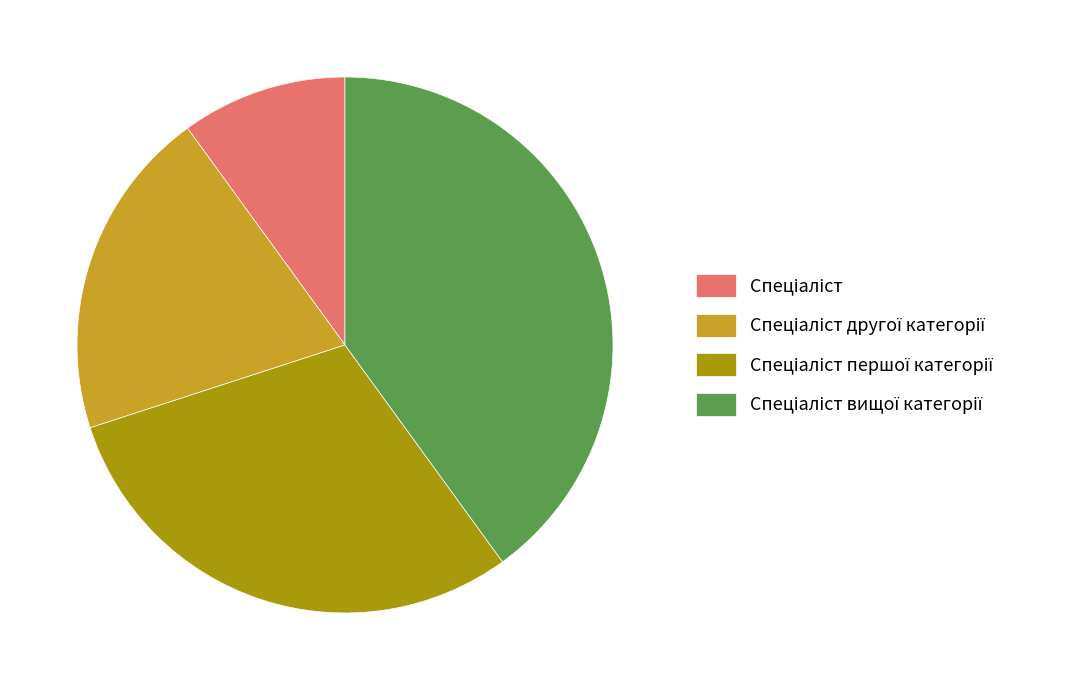

Does any single category account for the majority?

No